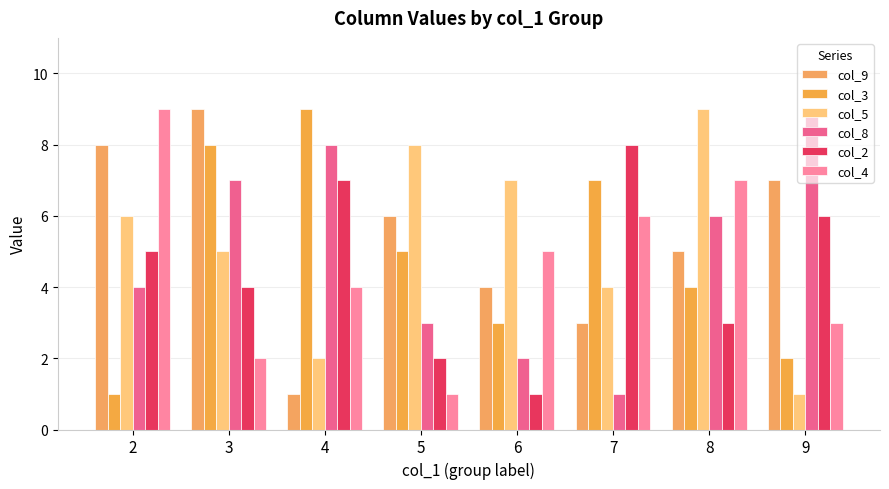

How many bars are there in each group?

6